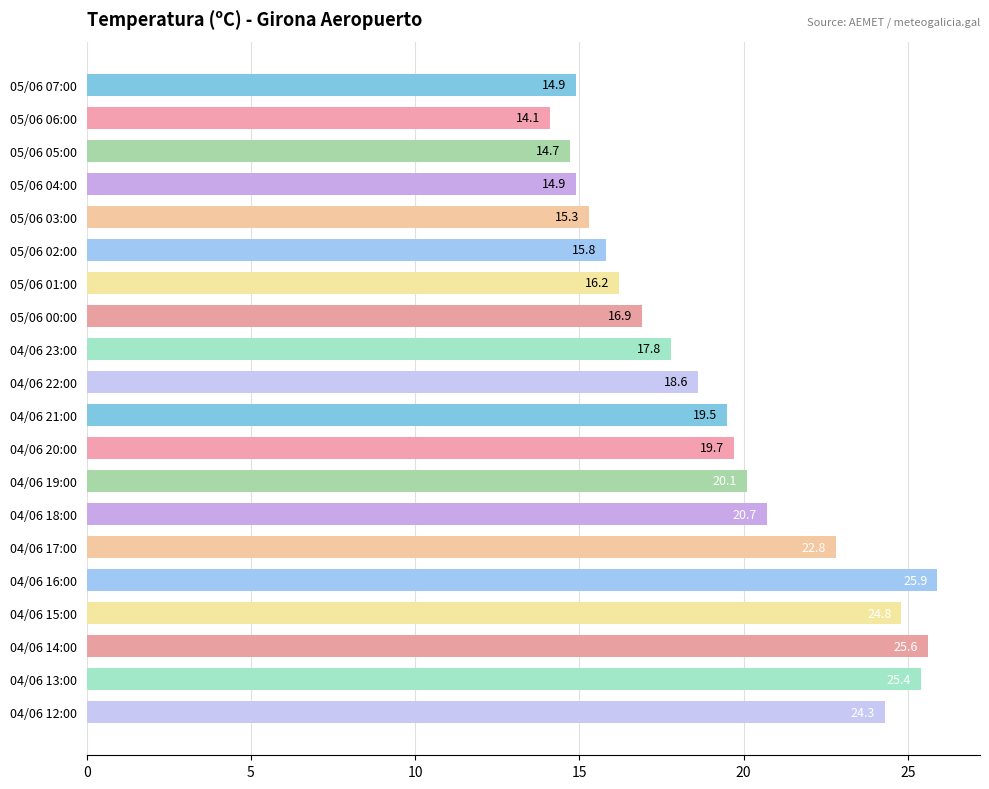

Which has a higher value, 05/06 03:00 or 05/06 00:00?

05/06 00:00